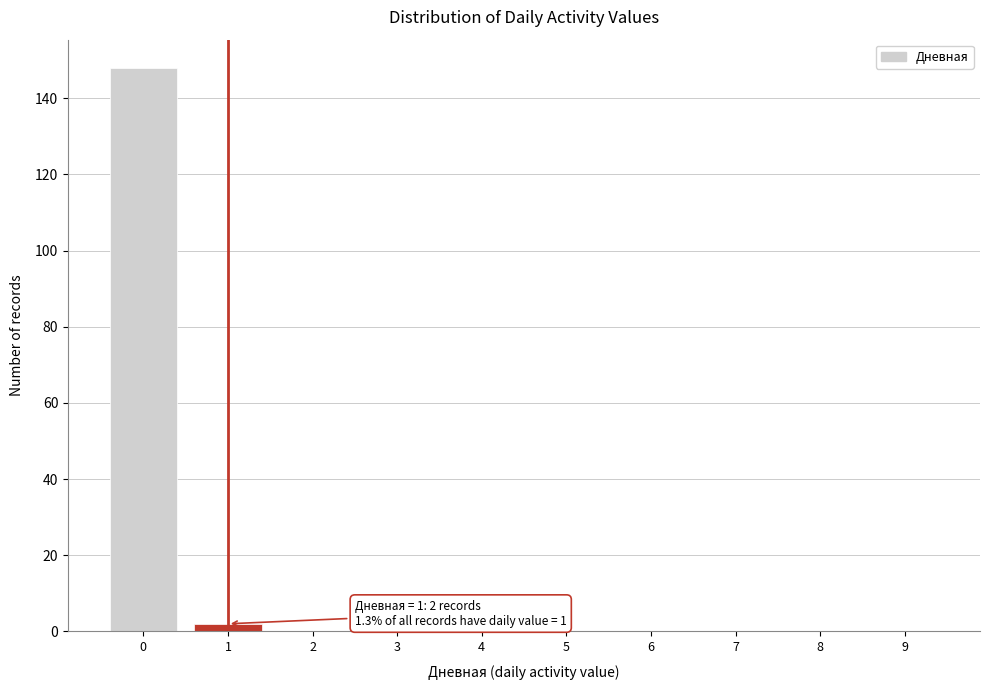

Reading left to right, extract all data points from this chart.

0=148	1=2	2=0	3=0	4=0	5=0	6=0	7=0	8=0	9=0